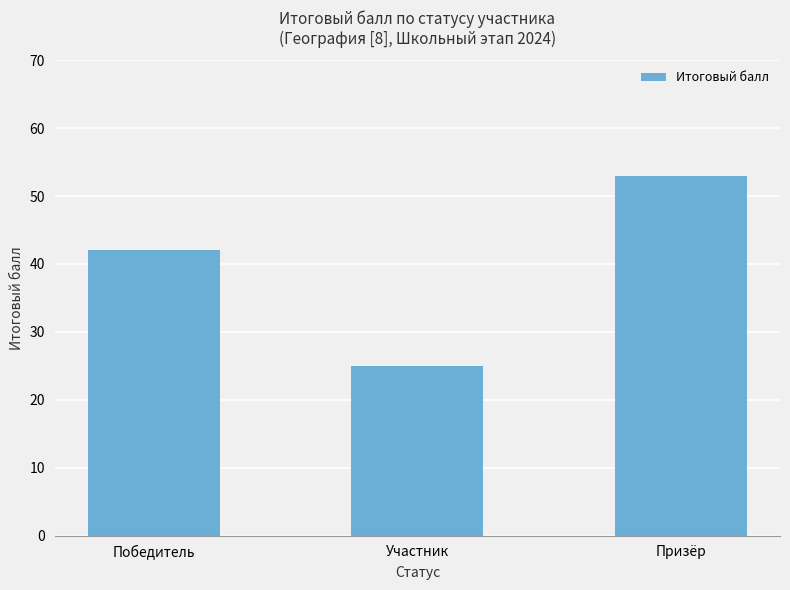

Between Призёр and Участник, which is larger?

Призёр